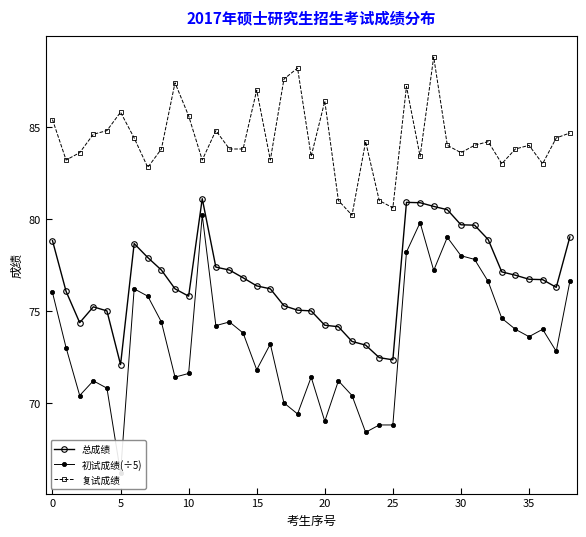

True or false: 复试成绩 and 总成绩 intersect in this chart.

False